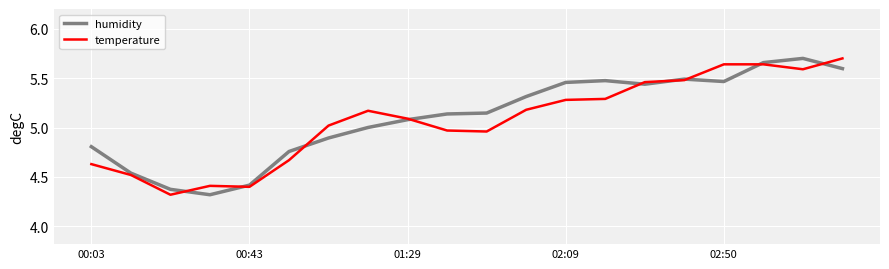

What is the lowest value of the humidity series?

4.3